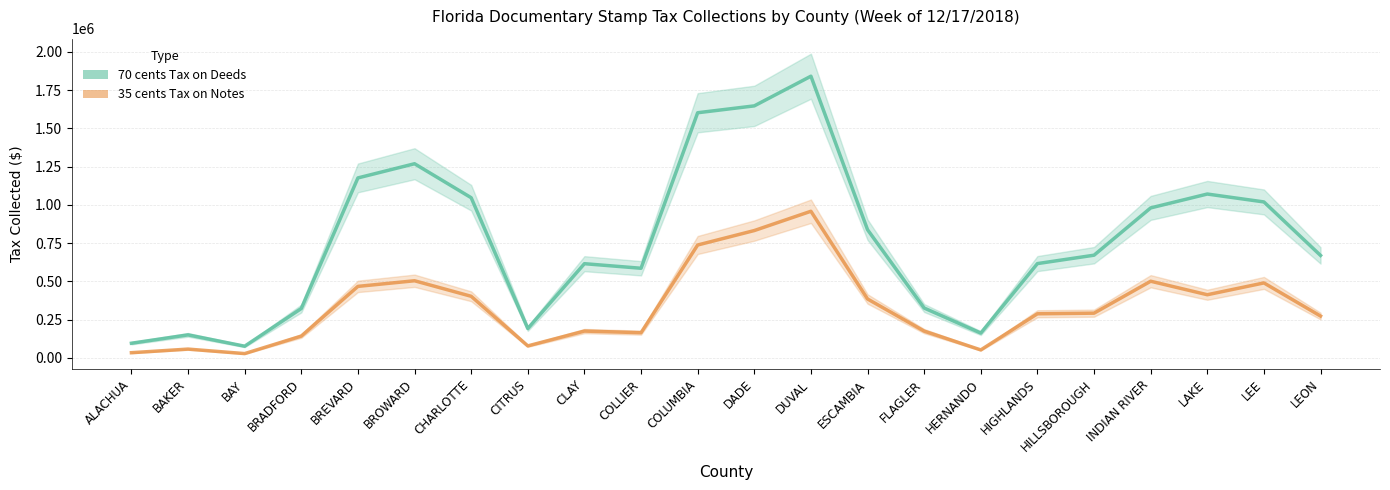

True or false: 70 cents Tax on Deeds and 35 cents Tax on Notes cross at least once.

False